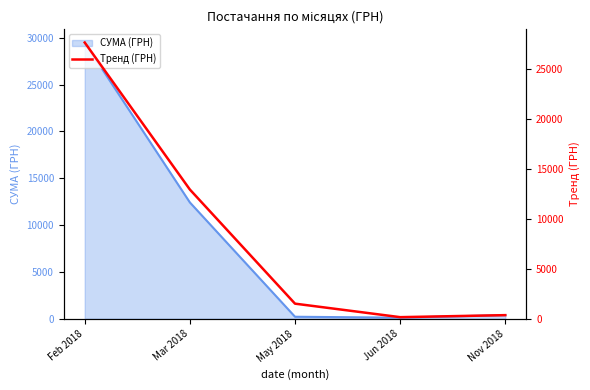

Which label corresponds to the largest value in the chart?

Feb 2018